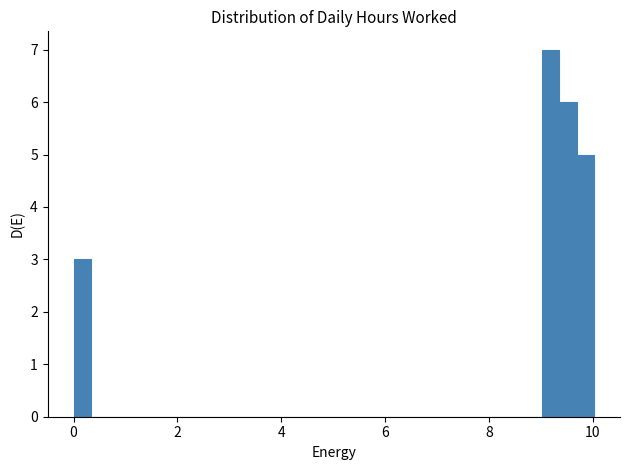

Around what value on the x-axis is the tallest bar? Give the approximate position of its centre, as read against the axis.

9.2